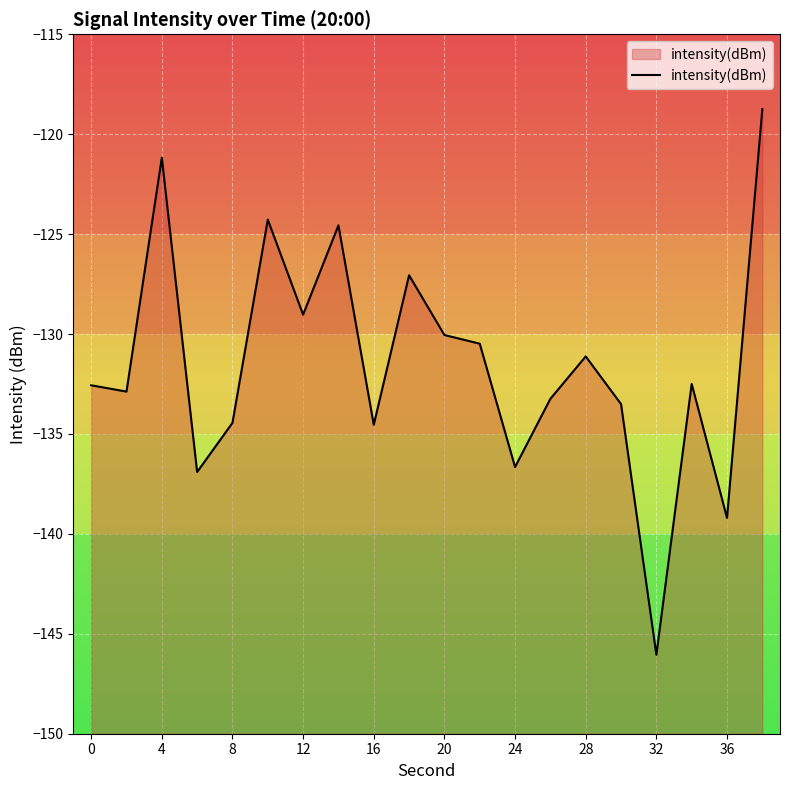

Is it true that the value at 32 is -55.2?

False